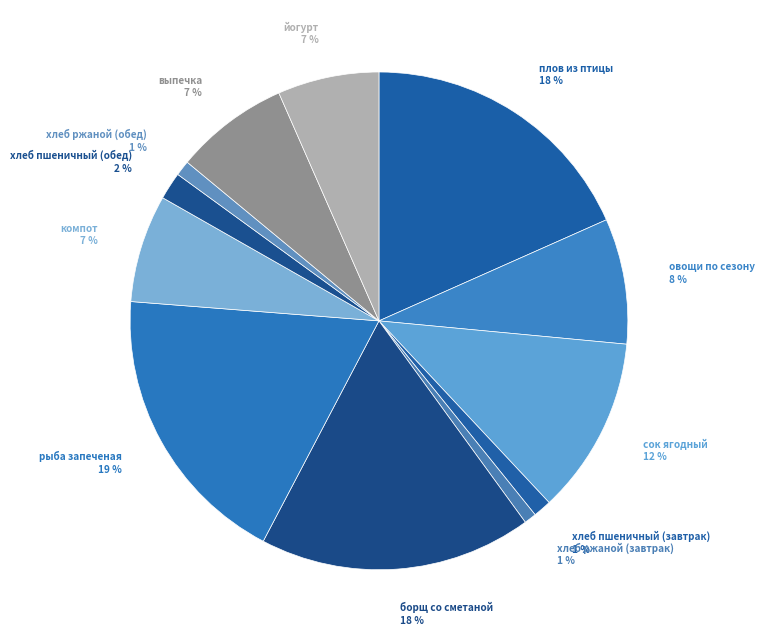

Does сок ягодный represent more than half of the total?

No